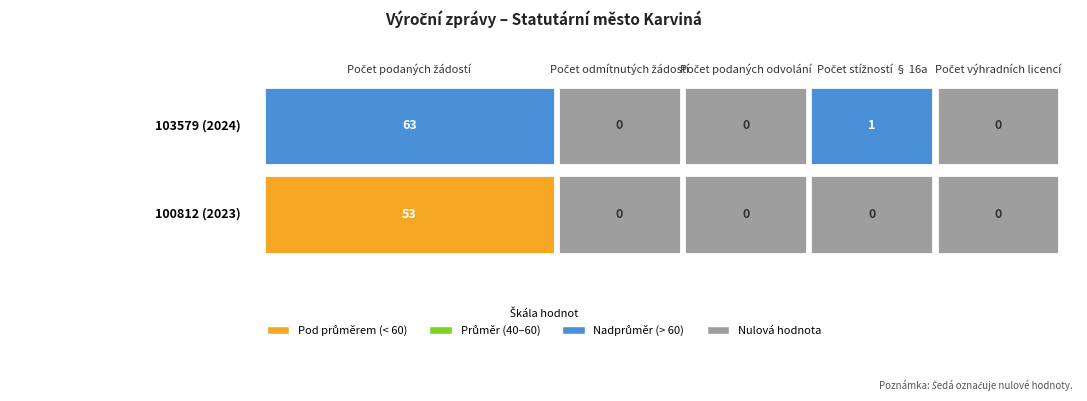

Between Počet podaných odvolání and Počet stížností § 16a, which is larger?

Počet stížností § 16a